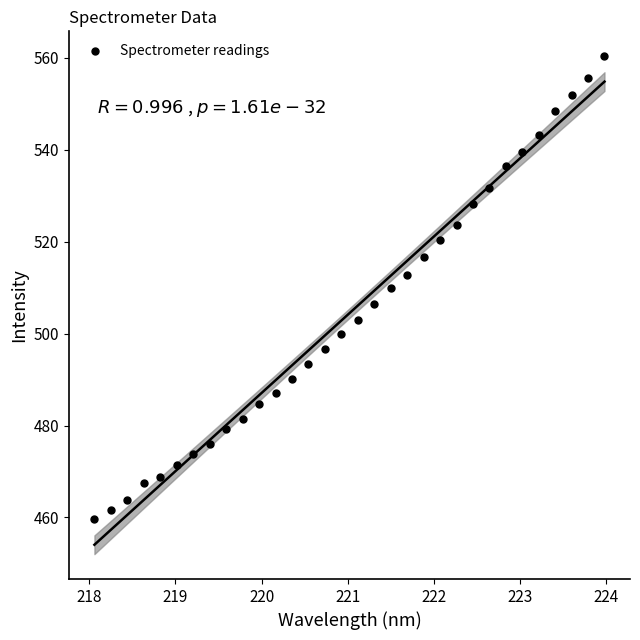

What is the range of Y values (max minus min)?

100.8